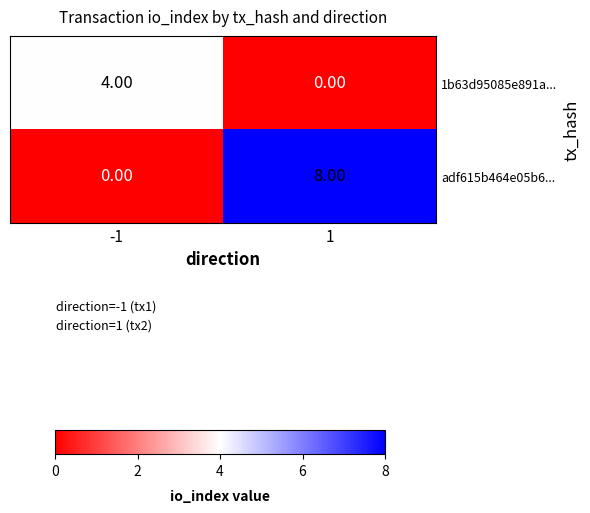

Which series has the widest spread of values?

adf615b464e05b6...